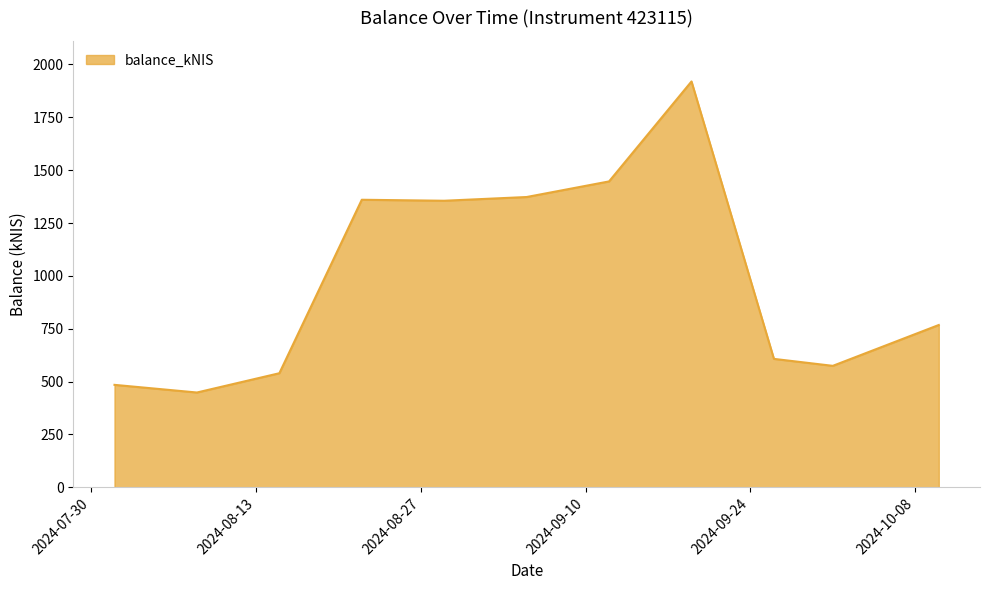

What is the average value?

988.9